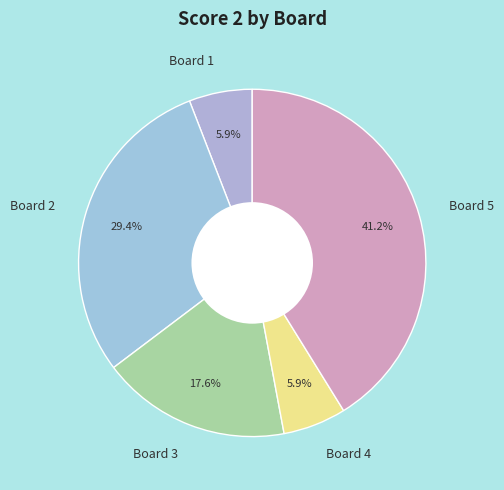

How many segments does this pie chart have?

5